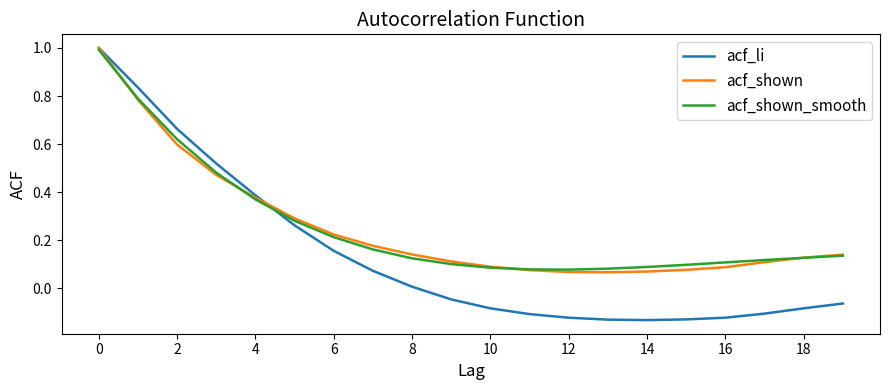

True or false: acf_li has more than 2 interior local peaks.

False